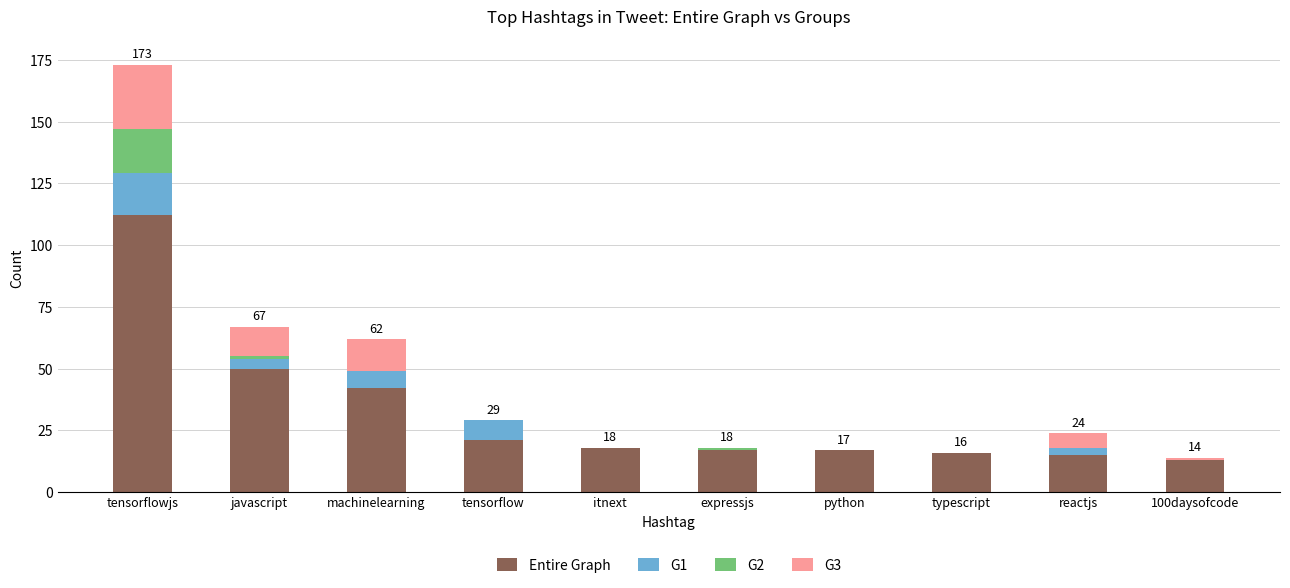

What is the highest value of the Entire Graph series?

112